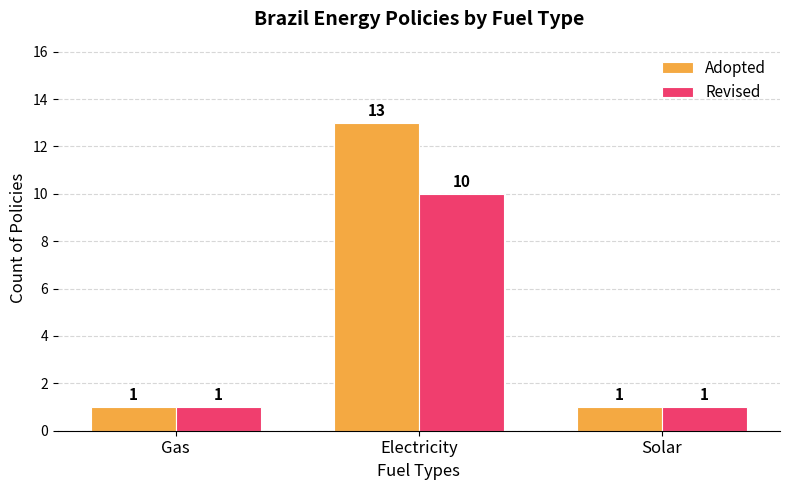

What is the label of the 1st bar from the left?

Gas